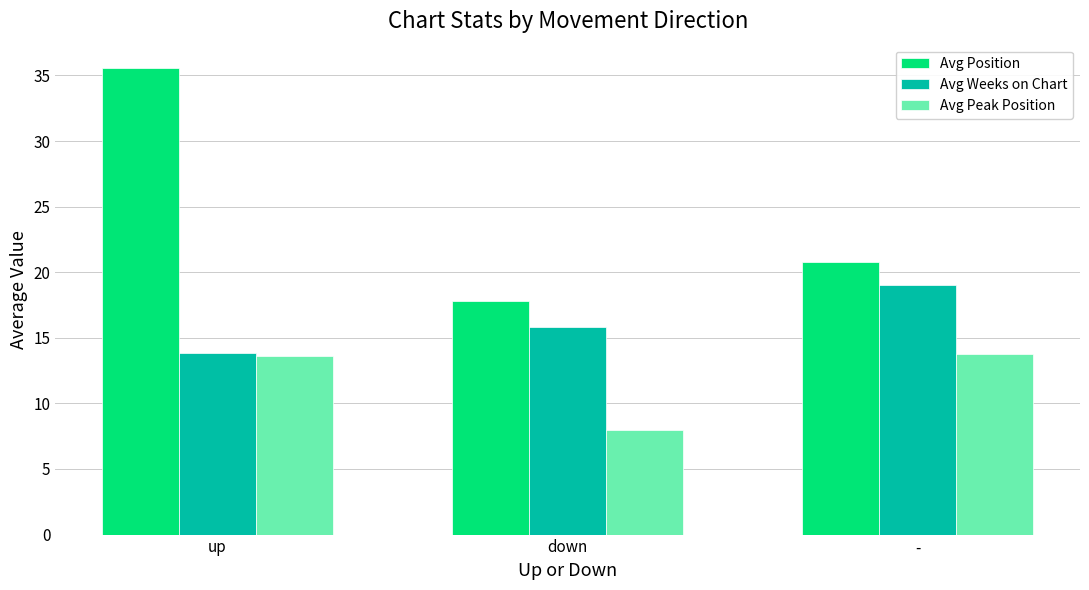

Which series has the largest total across all categories?

Avg Position